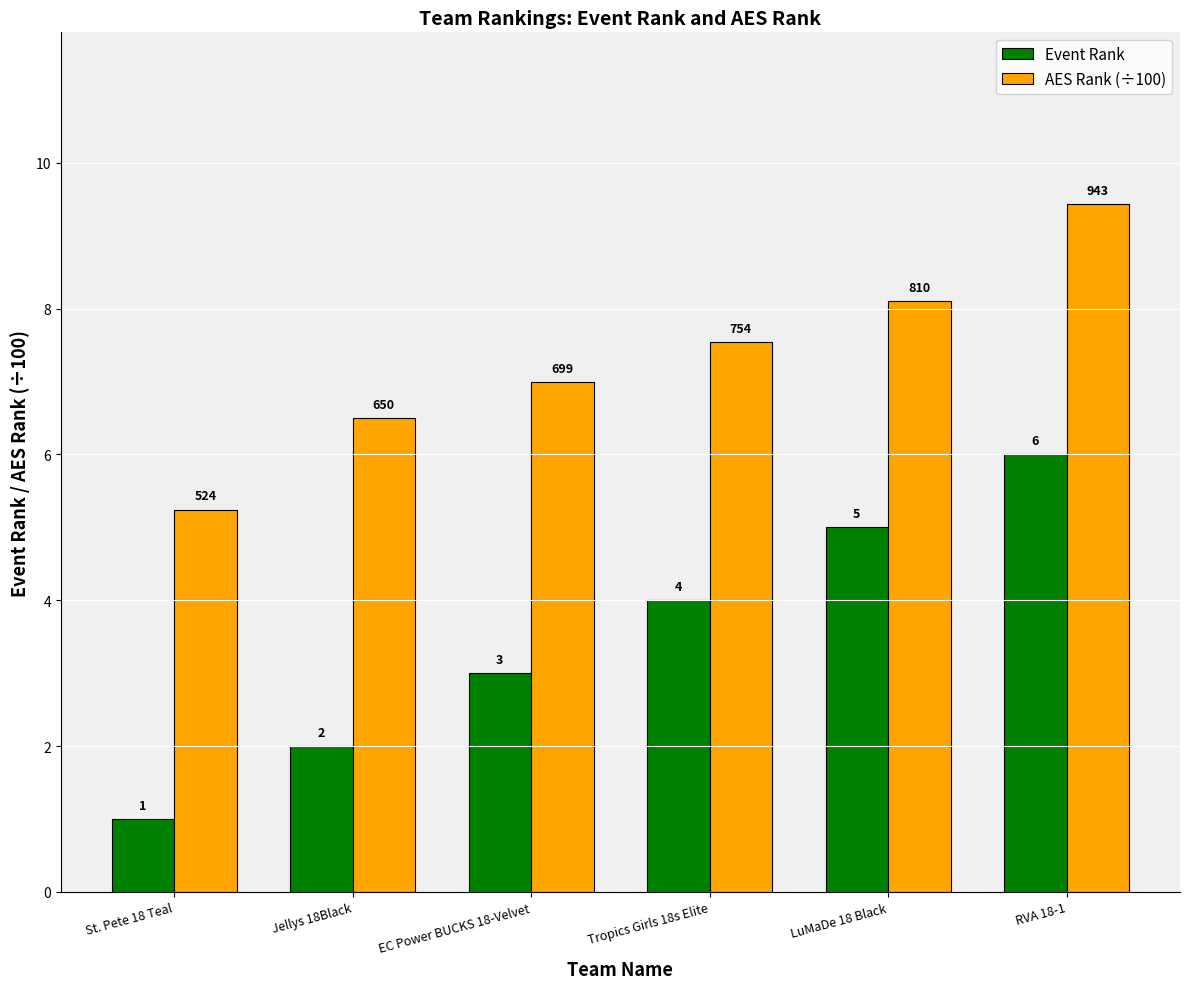

Is it true that AES Rank (÷100) equals 4.5 at Tropics Girls 18s Elite?

False